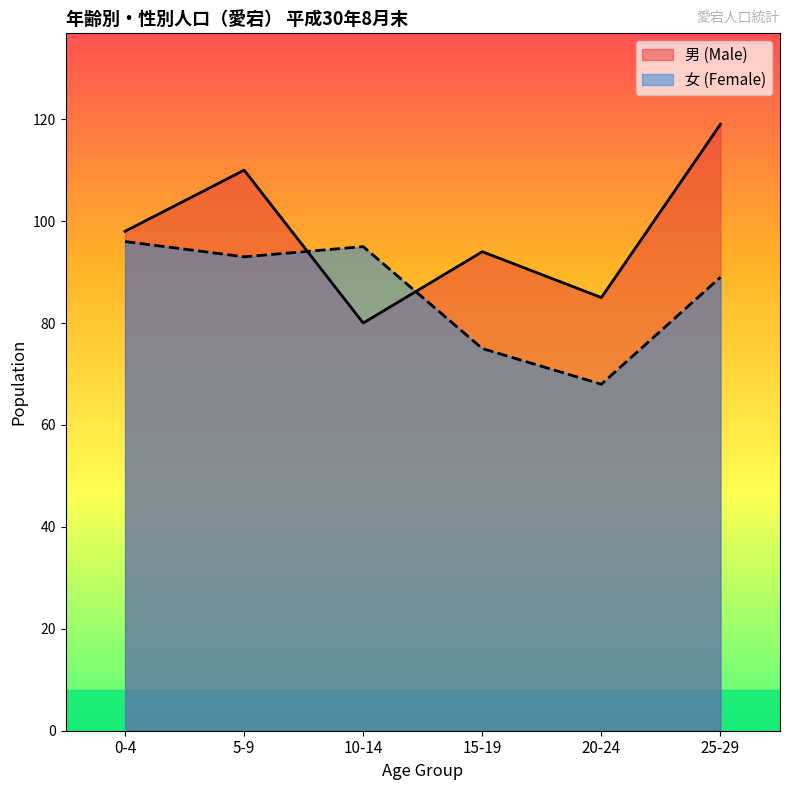

What is the average value of the 女 (Female) series?

86